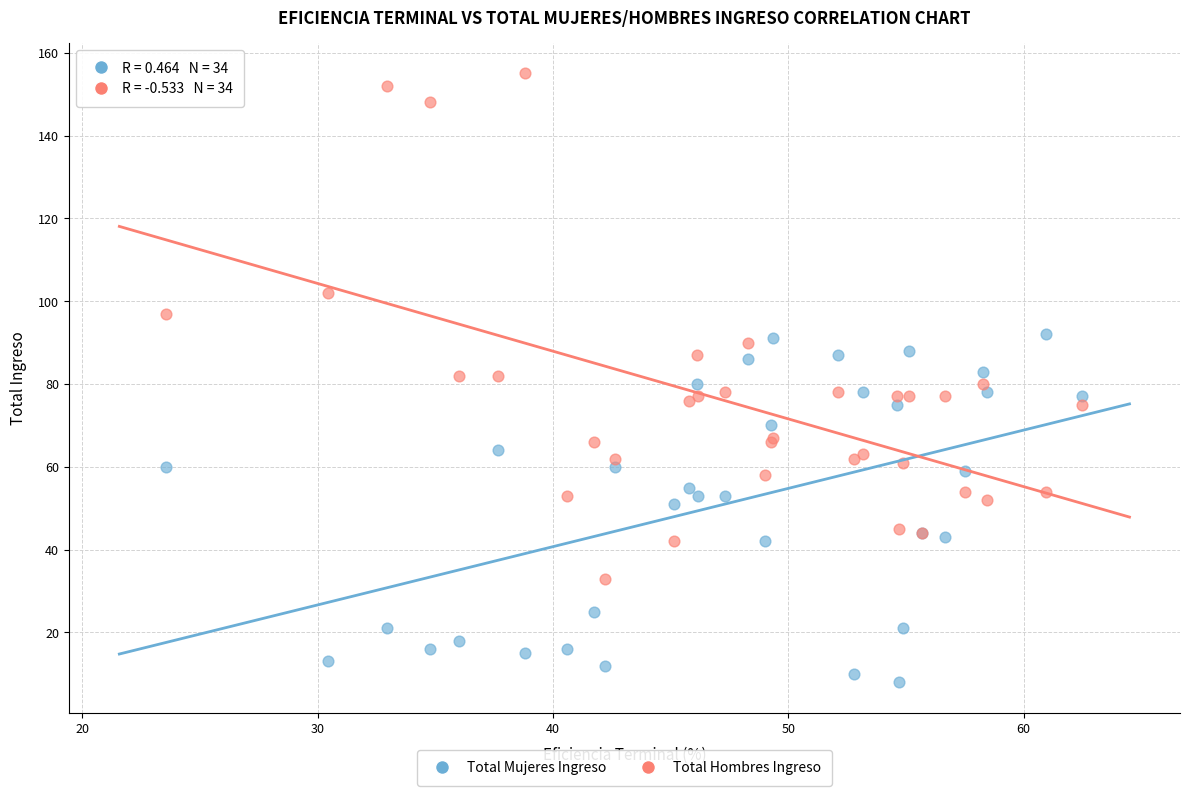

Which series reaches the maximum Y coordinate?

Total Hombres Ingreso